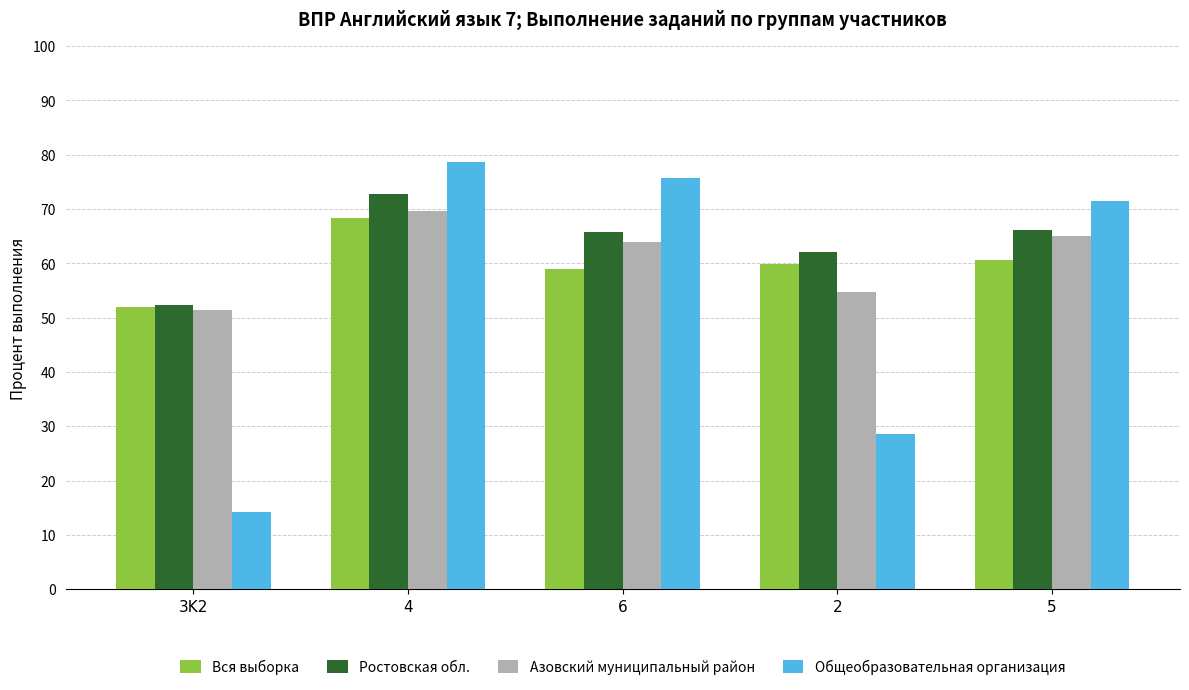

What is the difference between the Азовский муниципальный район values at 6 and 3K2?

12.6